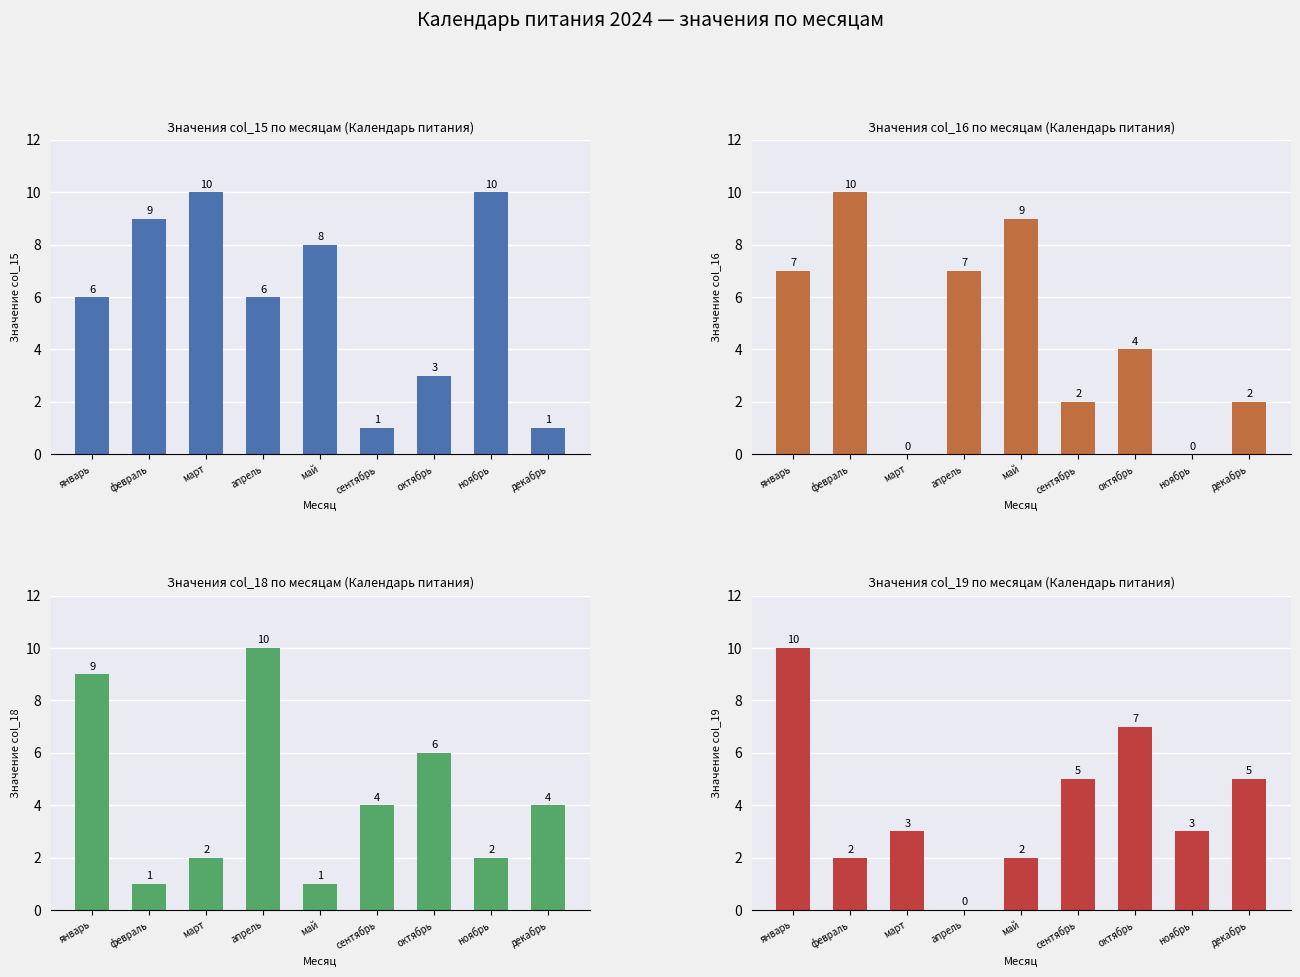

List the series in order of their peak value, lowest first.

col_15, col_16, col_18, col_19